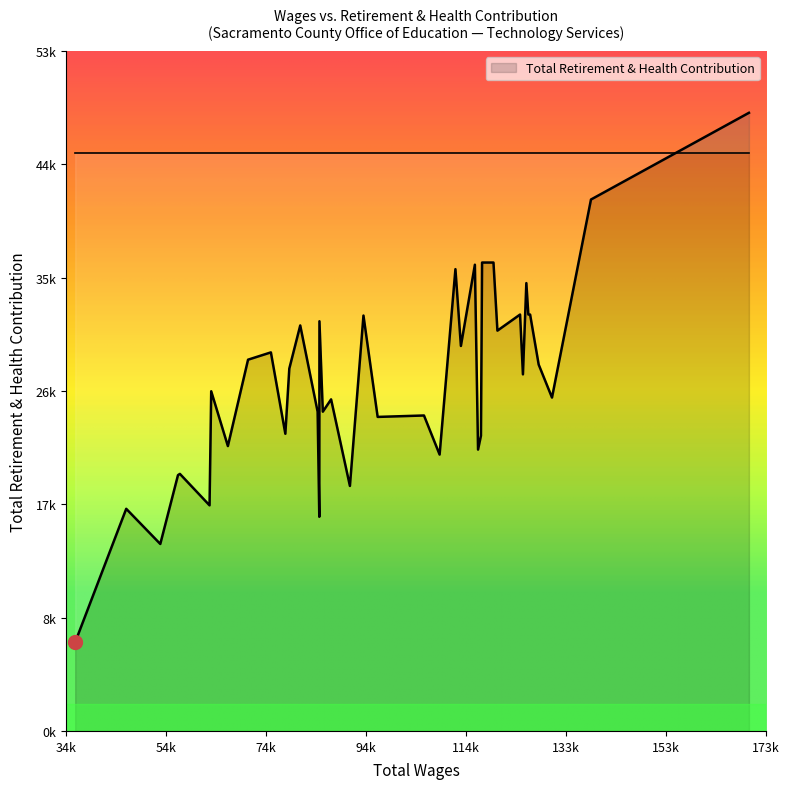

How many data points are above 27975?

19